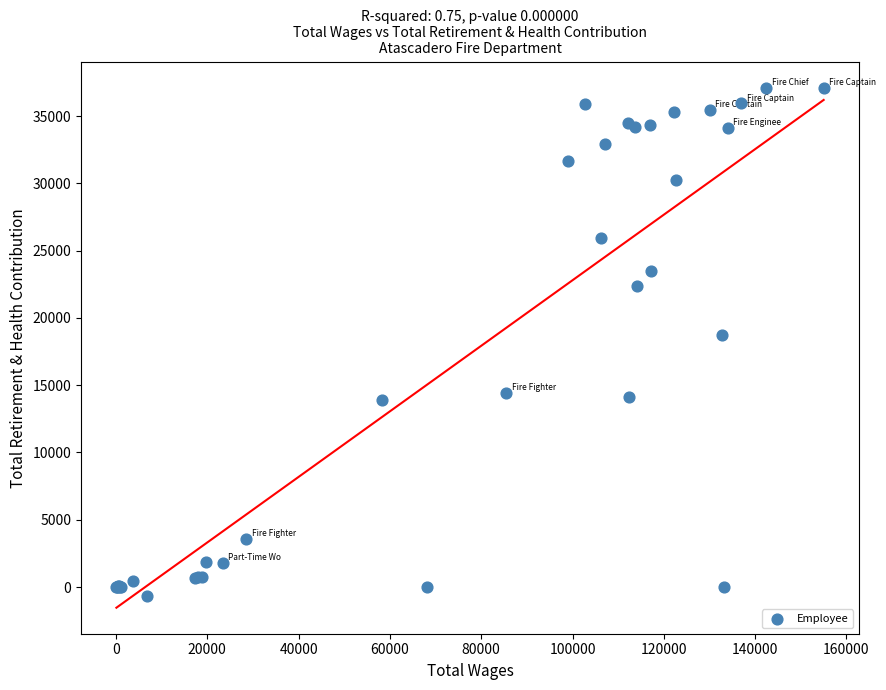

What Y value in the scatter plot is closest to 18205?

18754